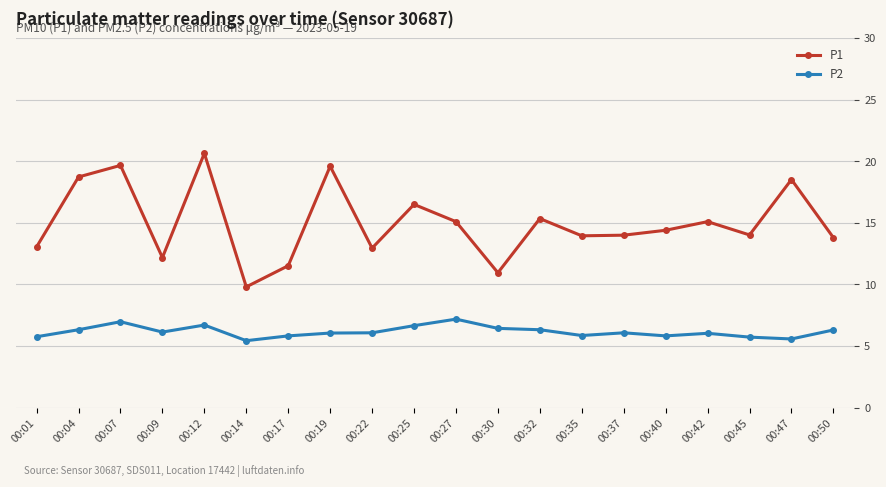

Where does the P1 series first go above 14?

00:04